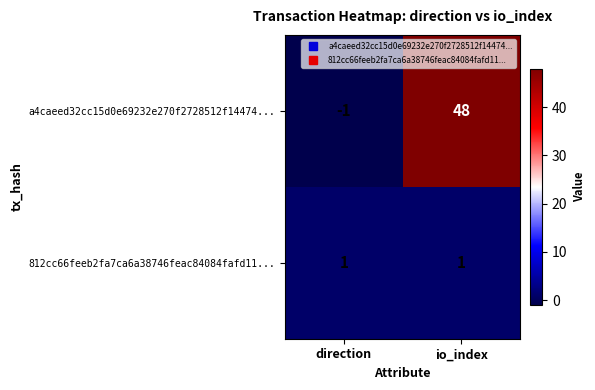

How many values in a4caeed32cc15d0e69232e270f2728512f14474... are above zero?

1